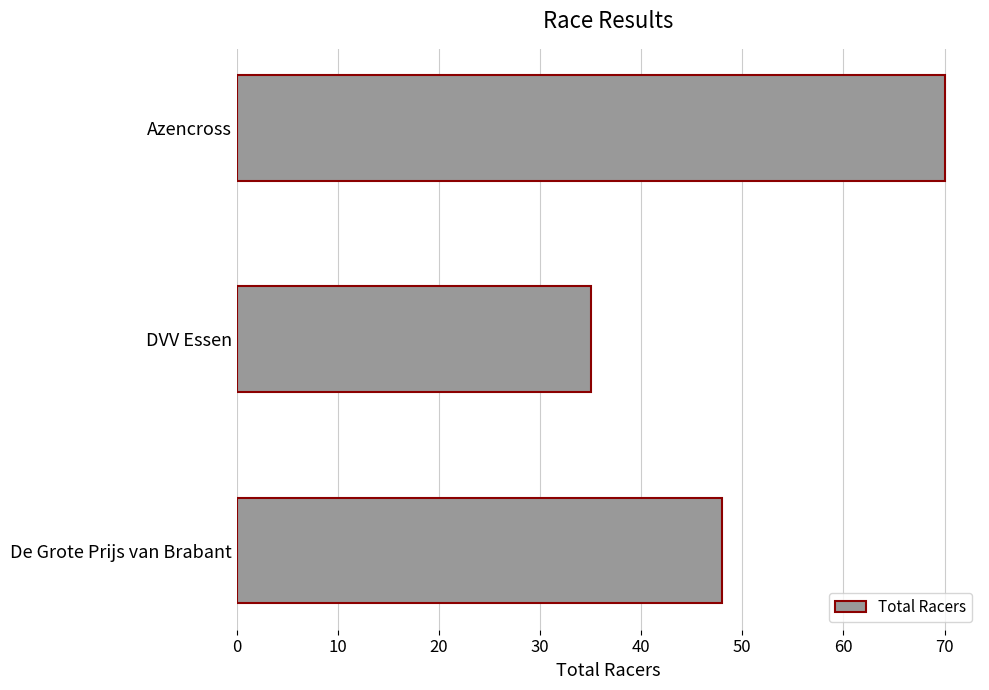

Is it true that the value at Azencross is 41?

False